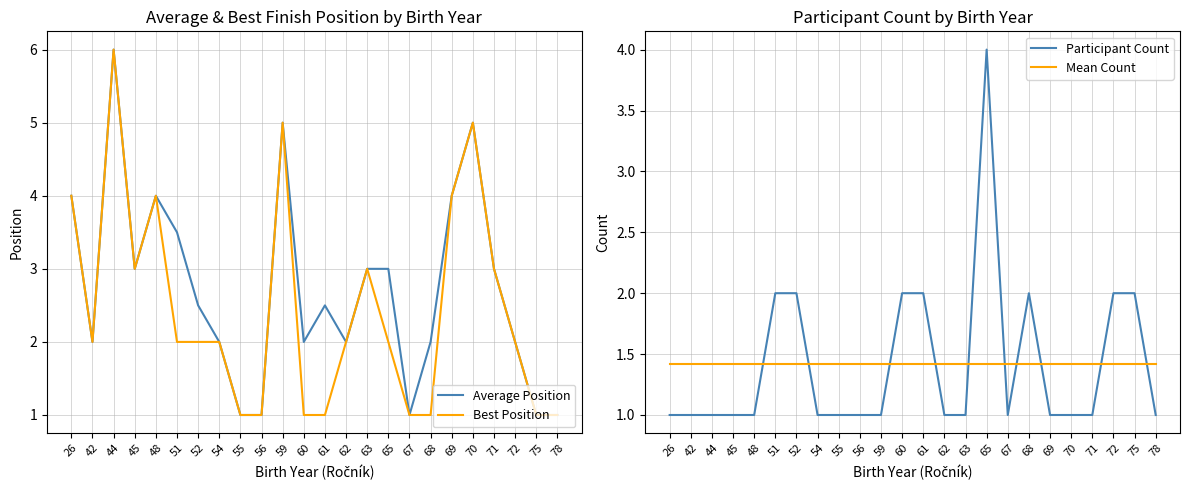

How many data points in Average Position are less than 2?

5